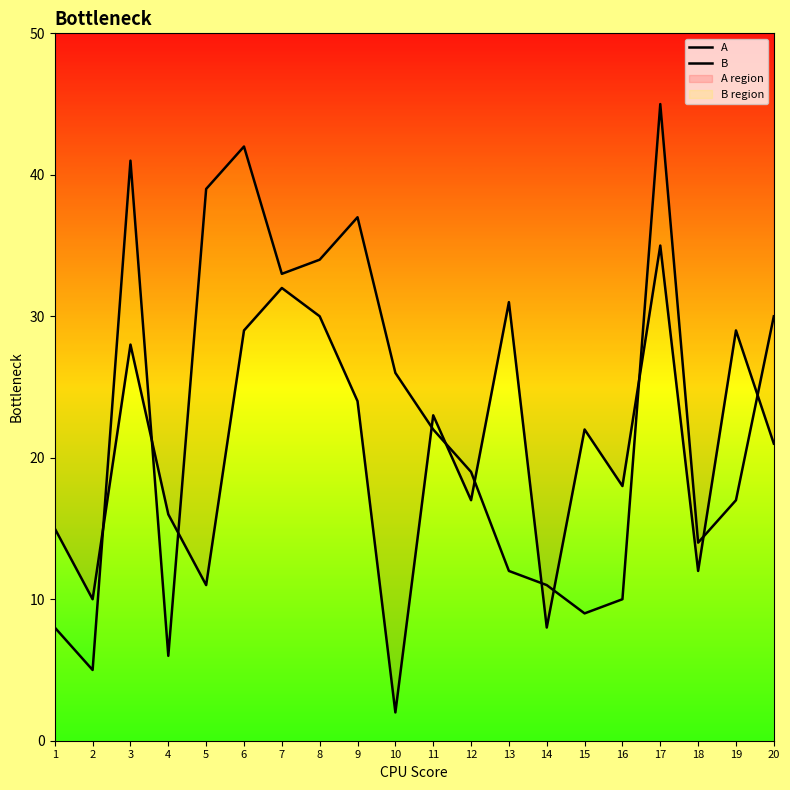

List the series in order of their peak value, lowest first.

A, B